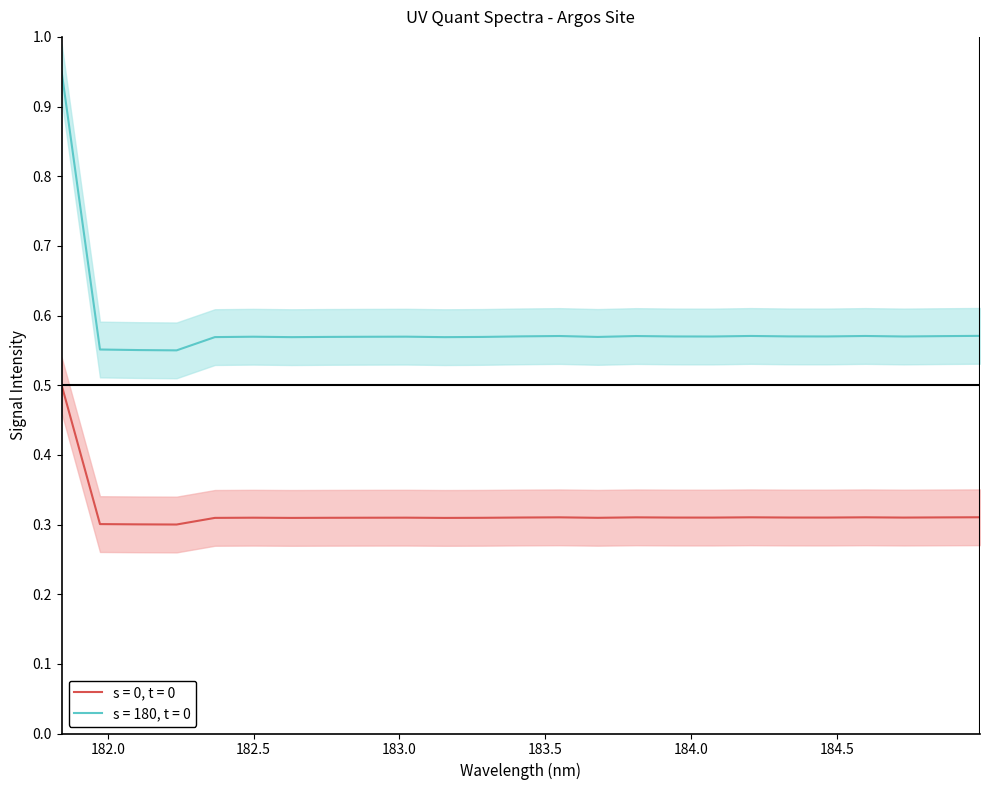

True or false: s = 0, t = 0 and s = 180, t = 0 cross at least once.

False